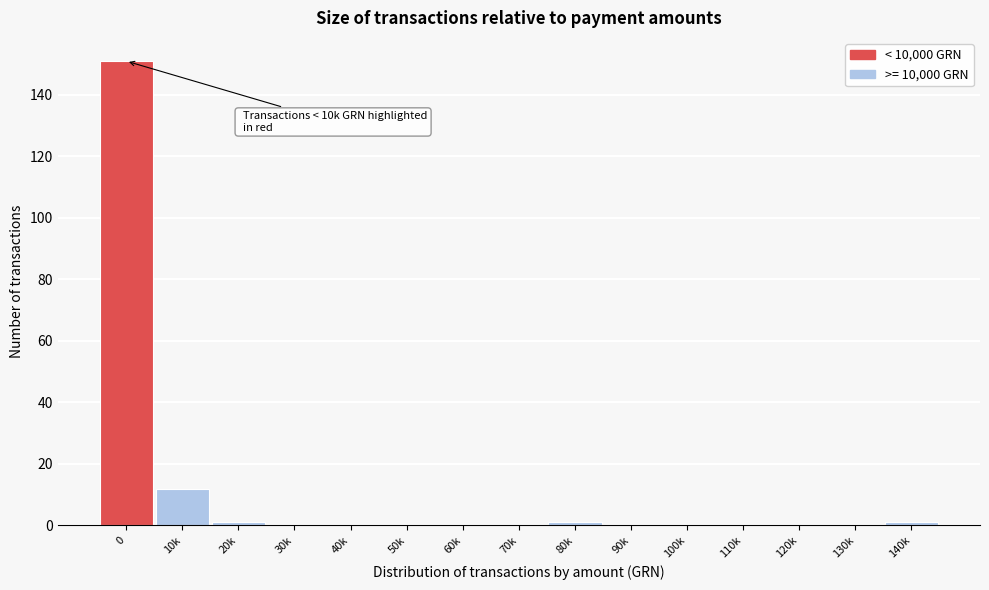

Reading left to right, extract all data points from this chart.

0=151	10k=12	20k=1	30k=0	40k=0	50k=0	60k=0	70k=0	80k=1	90k=0	100k=0	110k=0	120k=0	130k=0	140k=1